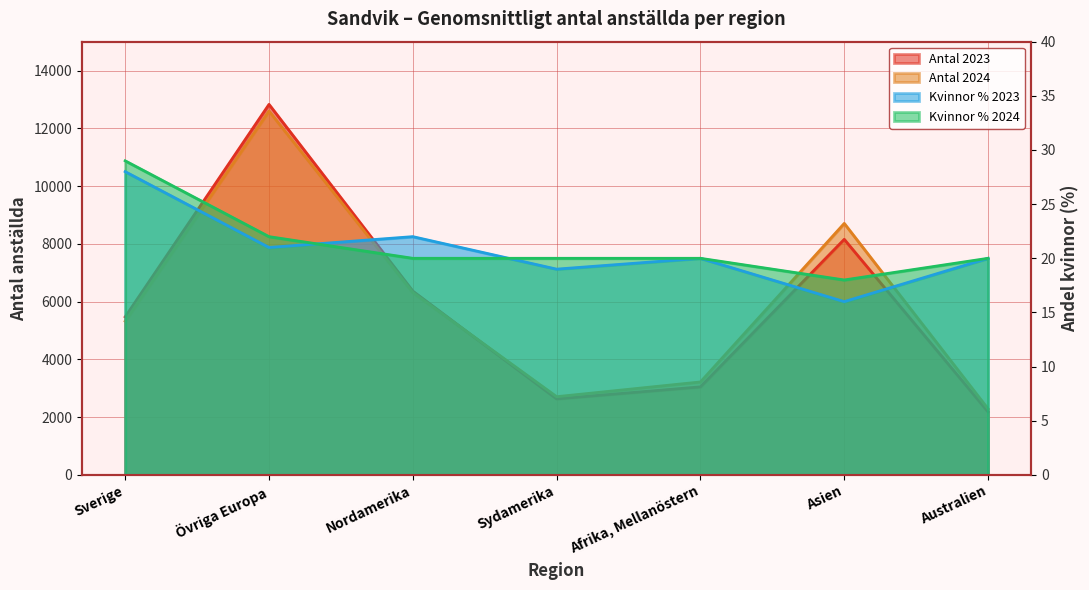

At which label does Kvinnor % 2023 first exceed 20?

Sverige